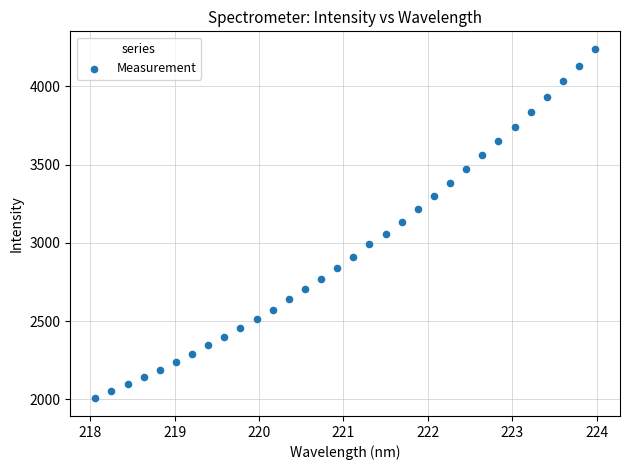

What is the range of X values (max minus min)?

5.9